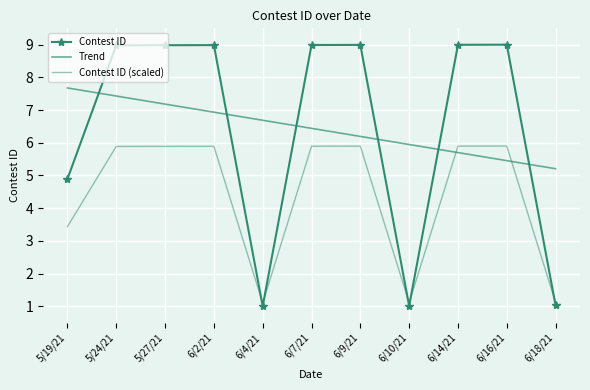

What are all the series names shown in the legend?

Contest ID, Trend, Contest ID (scaled)